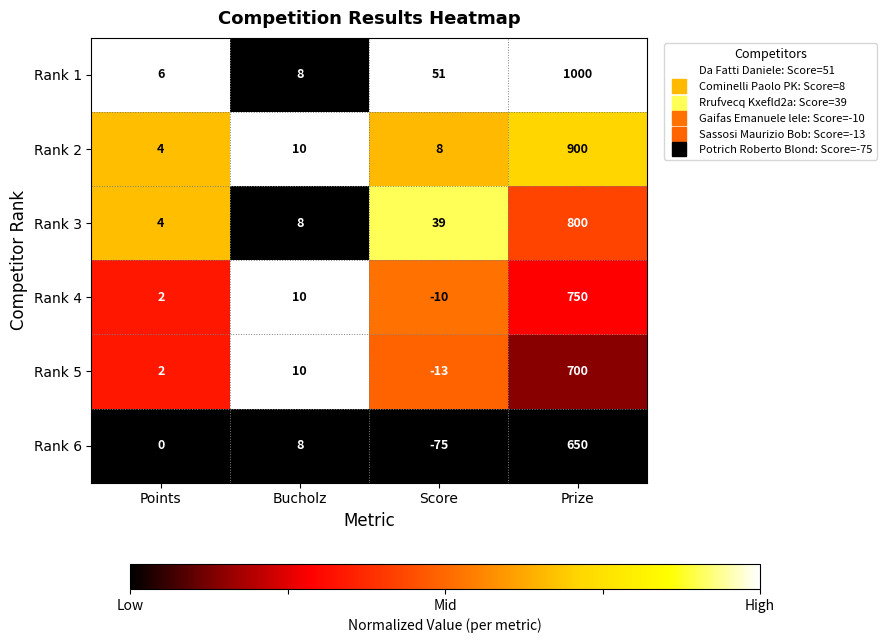

Which category has the highest value in the Rank 2 series?

Prize